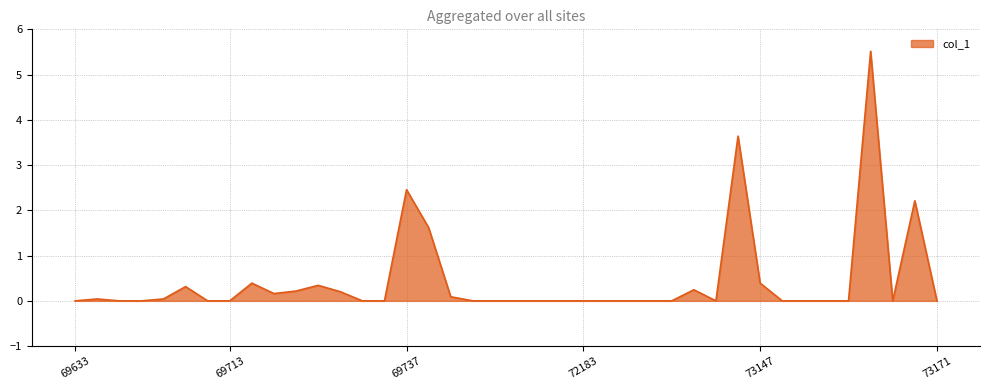

What is the greatest value displayed?

5.5